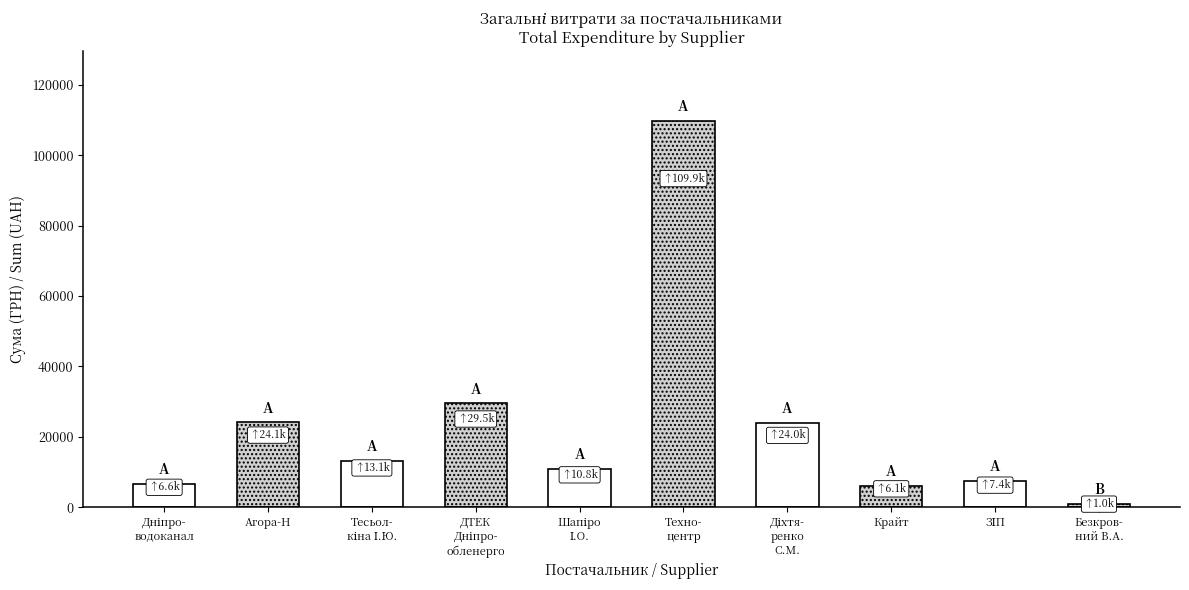

How many bars are there in total?

10